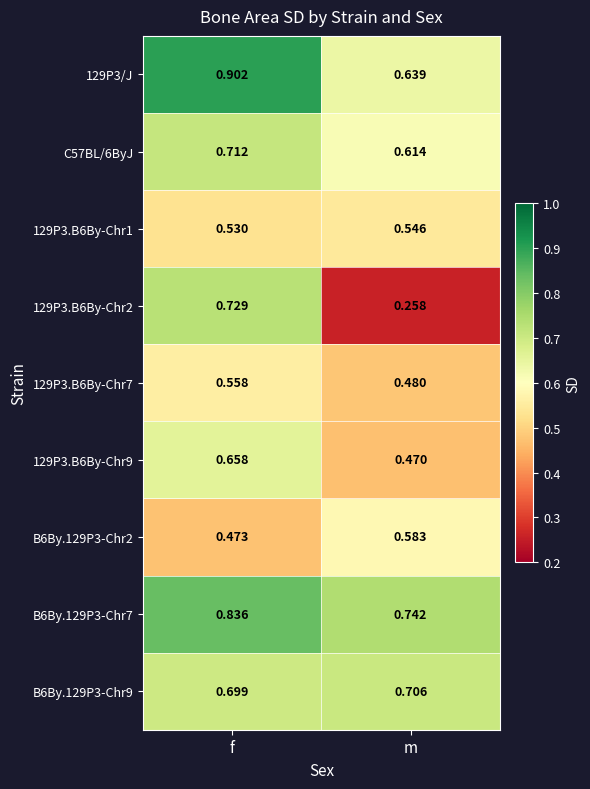

Rank the categories by B6By.129P3-Chr9 value from lowest to highest.

f, m